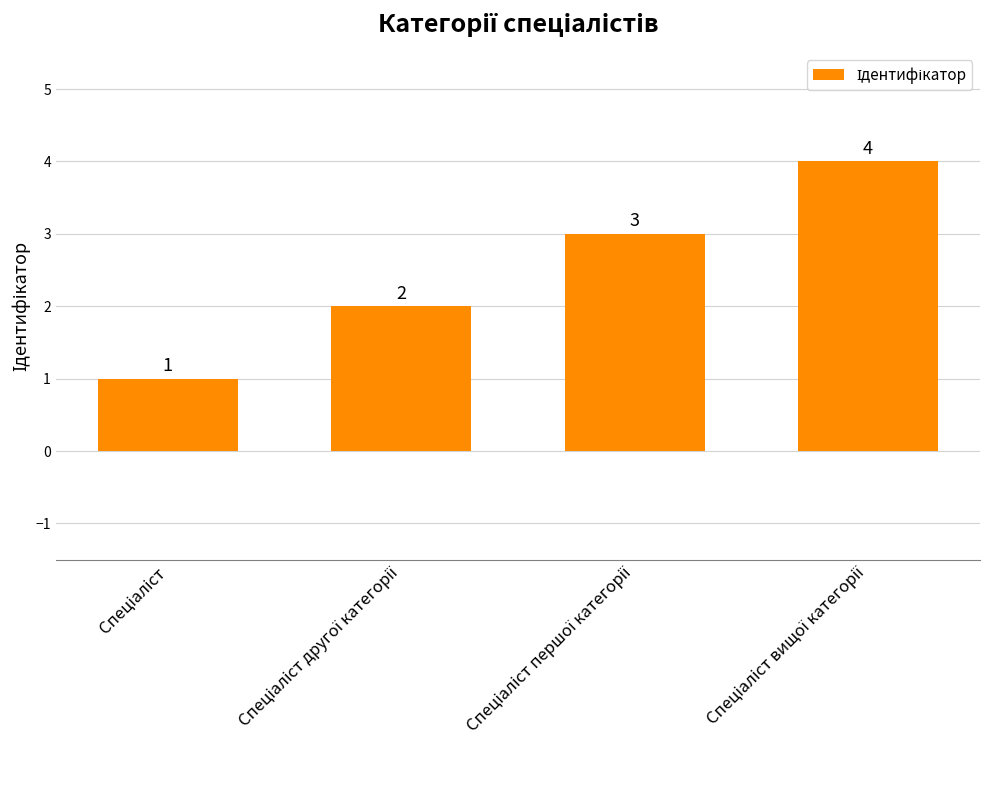

What is the value of the 1st bar from the left?

1